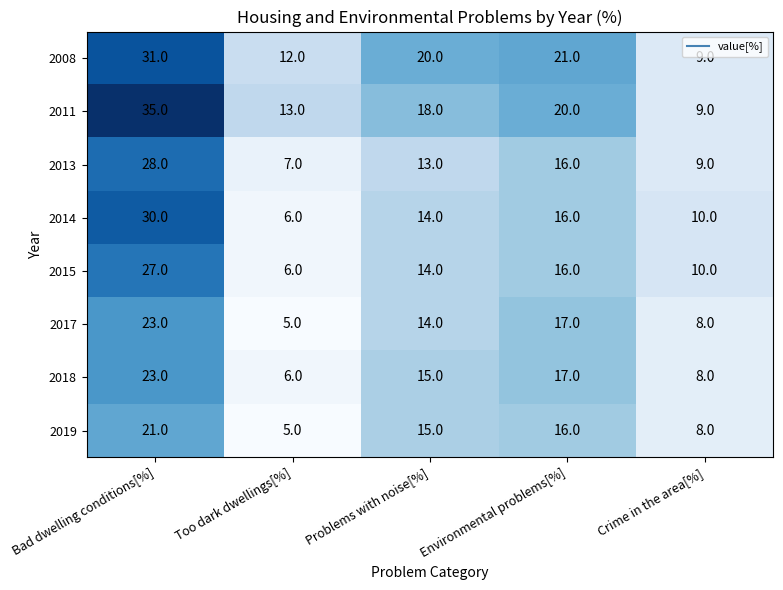

What is the minimum value shown in the chart?

5